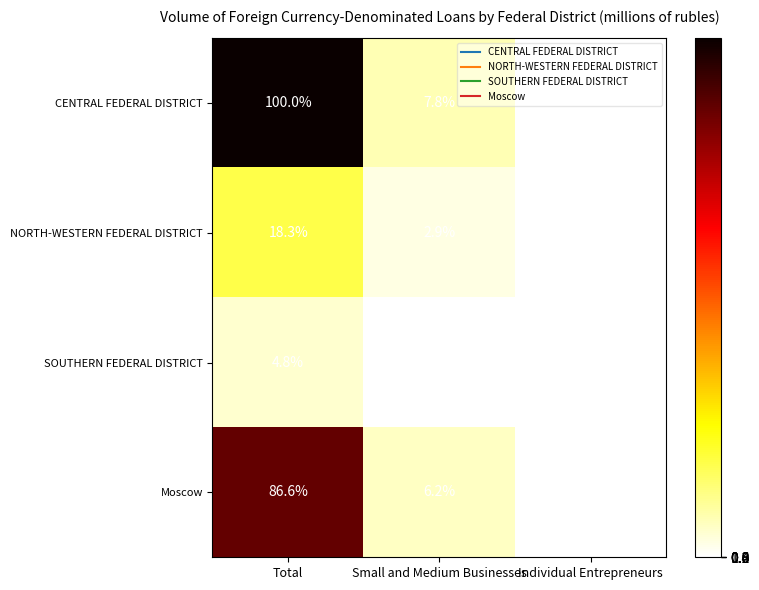

Which label corresponds to the largest value in the chart?

Total